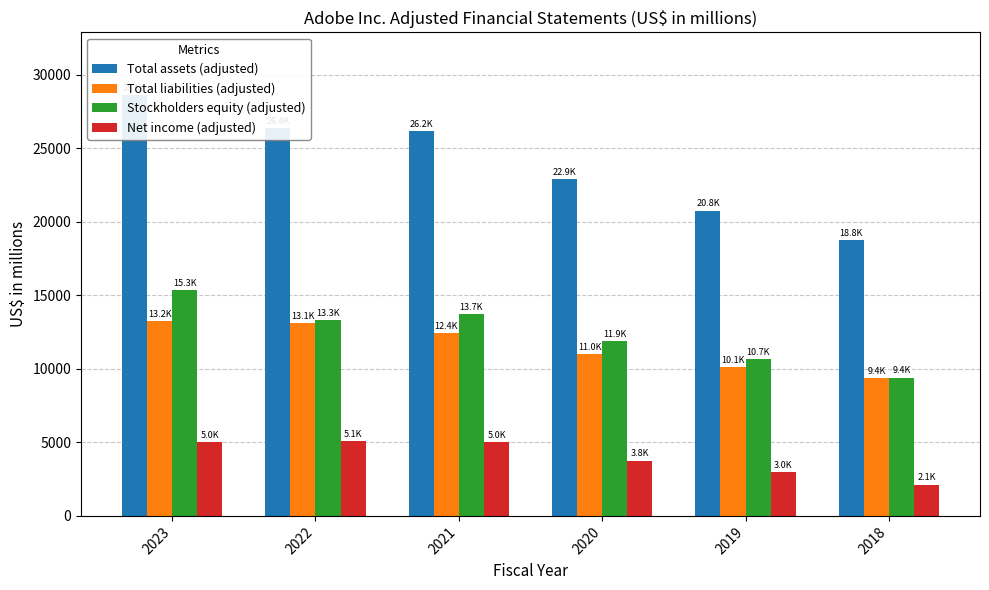

What are all the series names shown in the legend?

Total assets (adjusted), Total liabilities (adjusted), Stockholders equity (adjusted), Net income (adjusted)